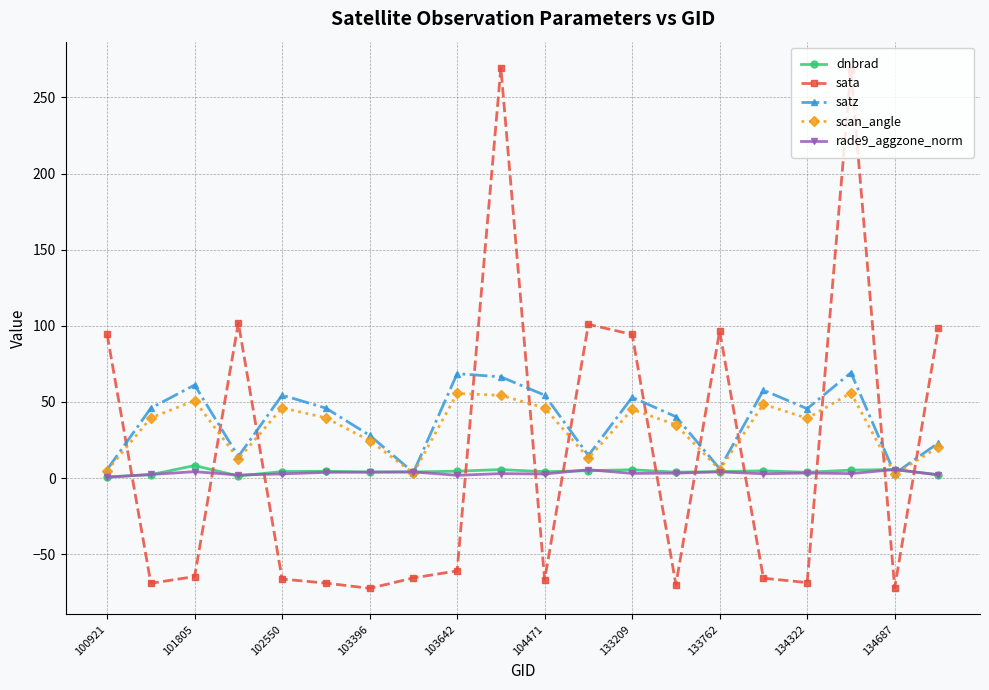

Which series has the largest range (max minus min)?

sata